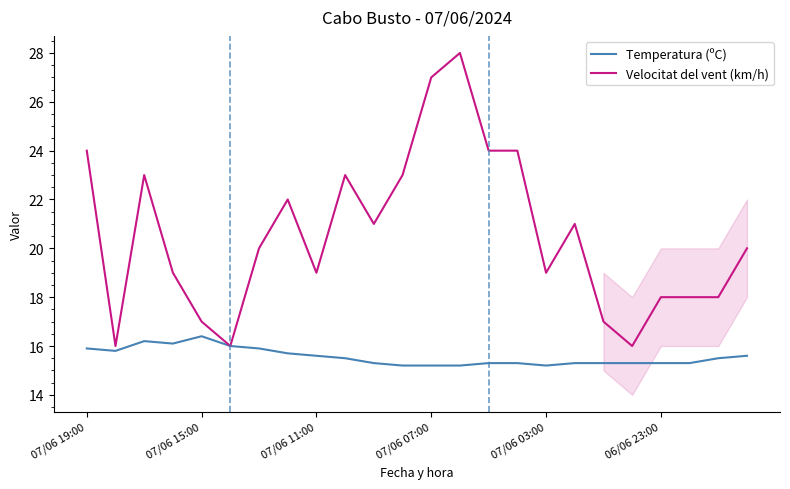

What is the minimum value for Temperatura (ºC)?

15.2